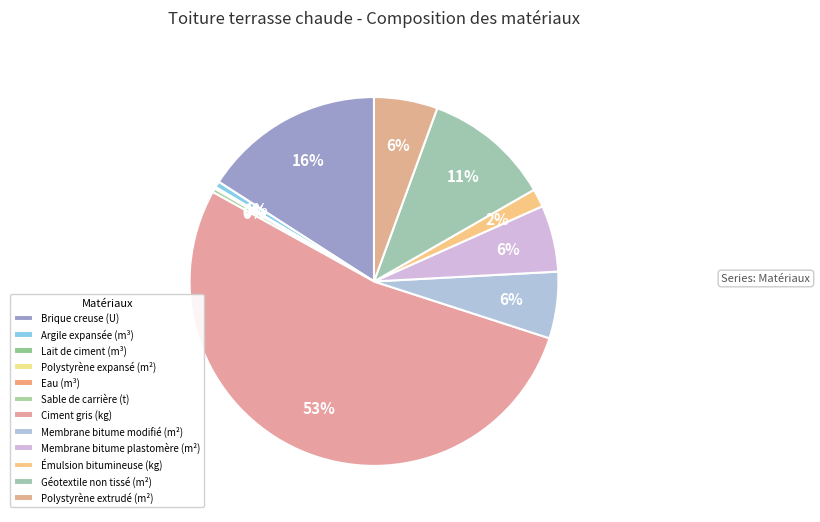

Count the number of slices in the pie.

12